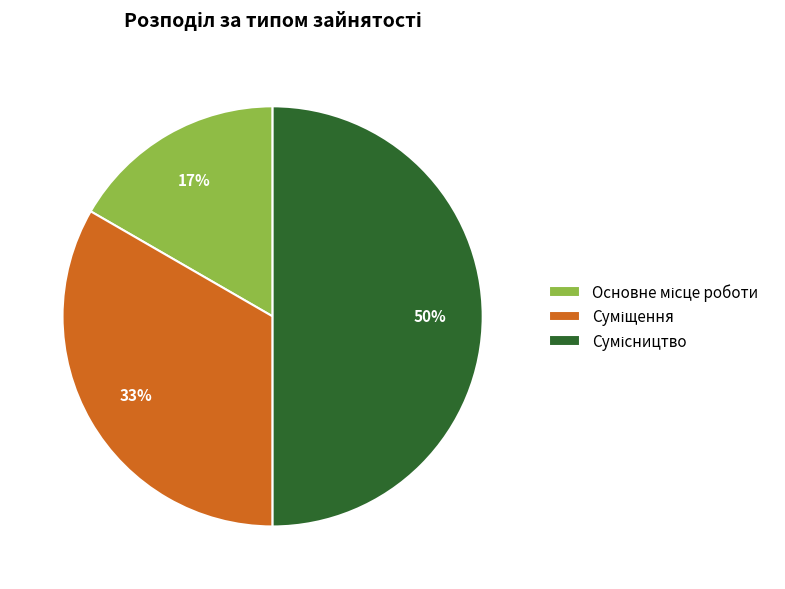

To the nearest percent, what is the average slice percentage?

33%